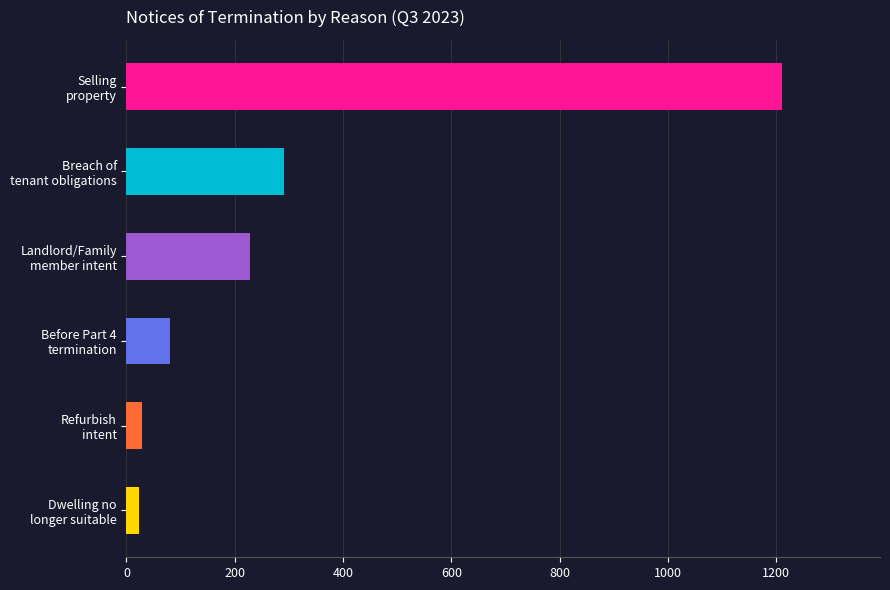

What is the maximum value shown in the chart?

1210